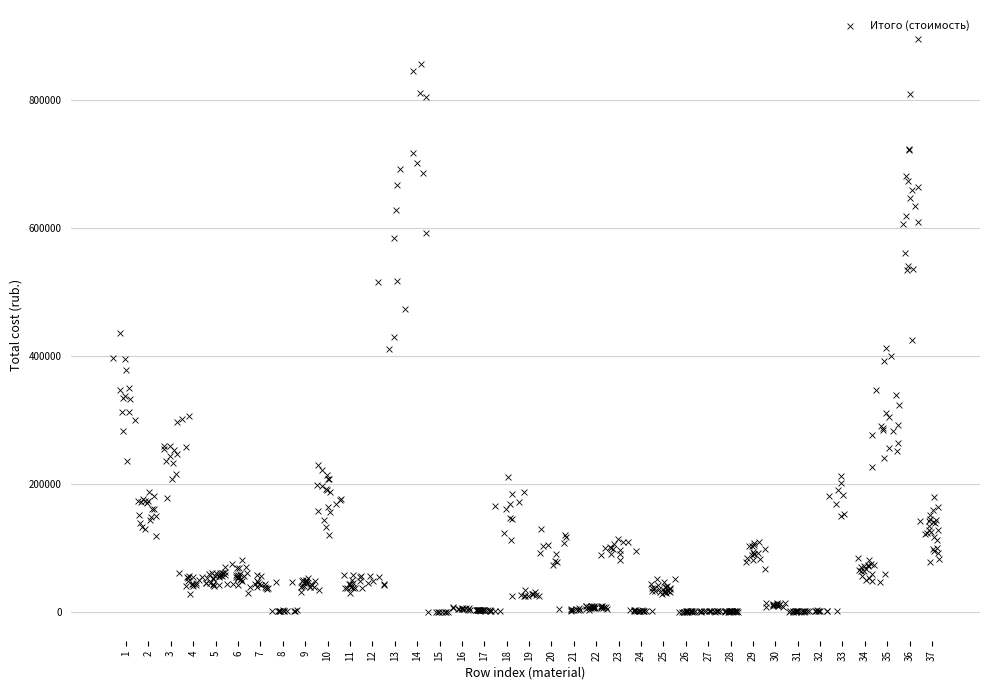

What is the range of Y values (max minus min)?

895429.9